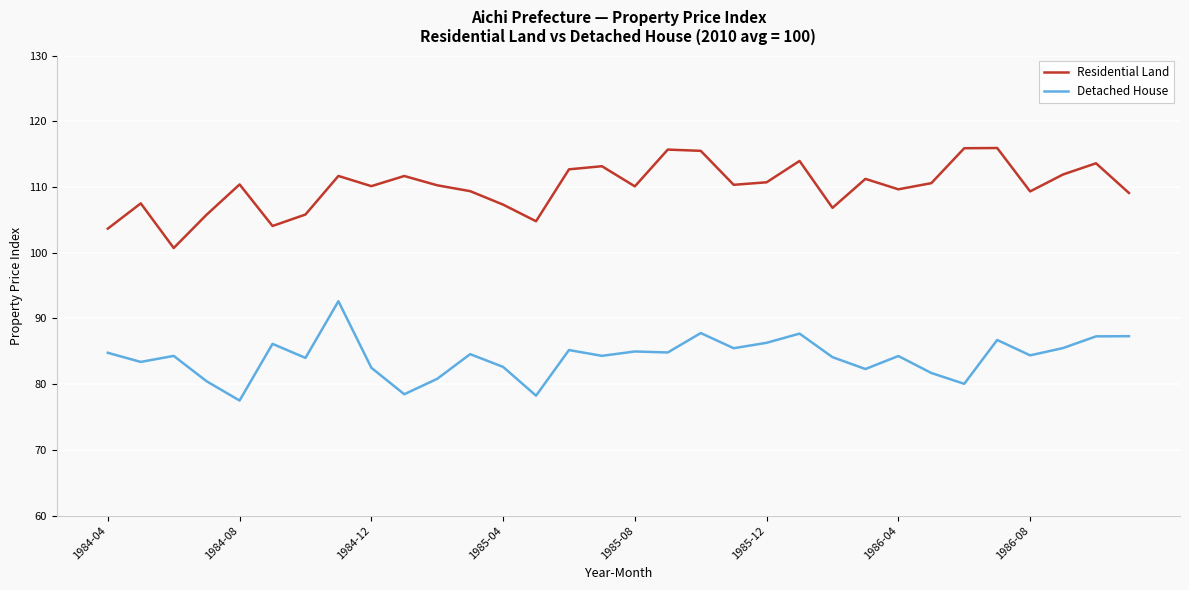

What is the difference between the maximum and minimum values in the Residential Land series?

15.2